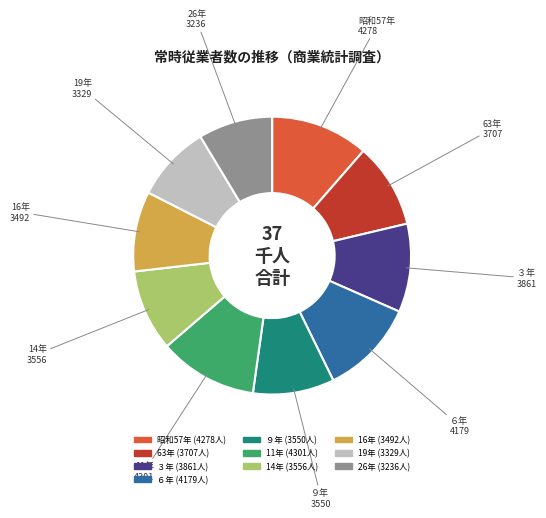

How many segments does this pie chart have?

10